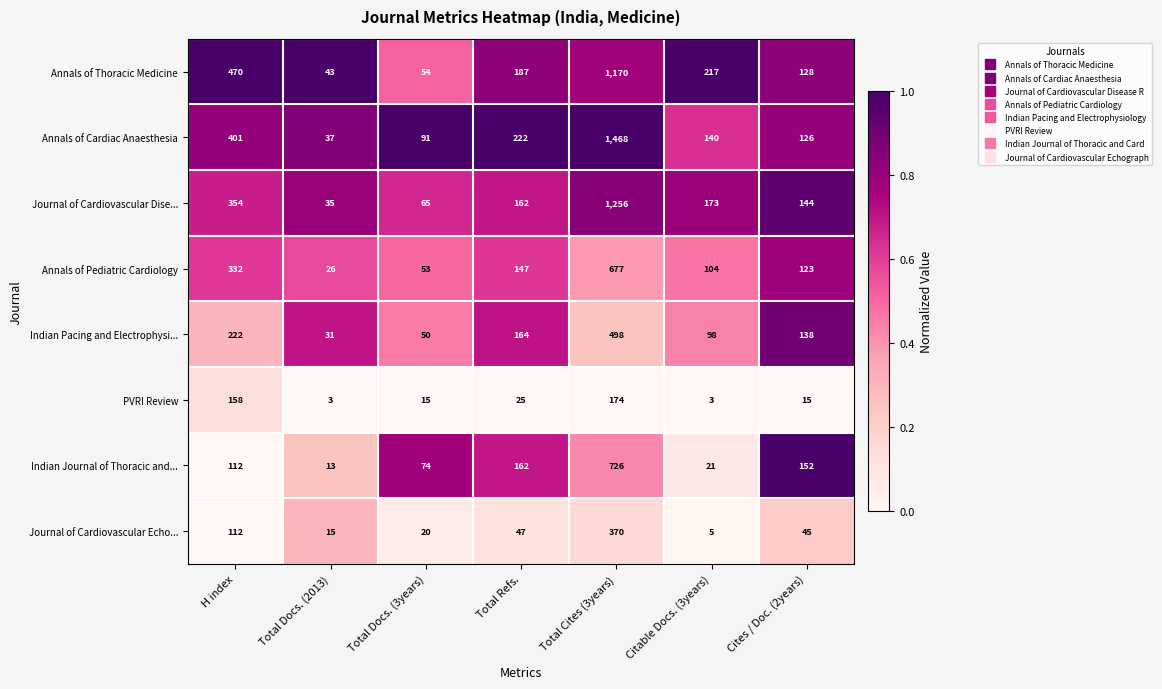

What is the difference between the maximum and minimum values in the Annals of Pediatric Cardiology series?

651